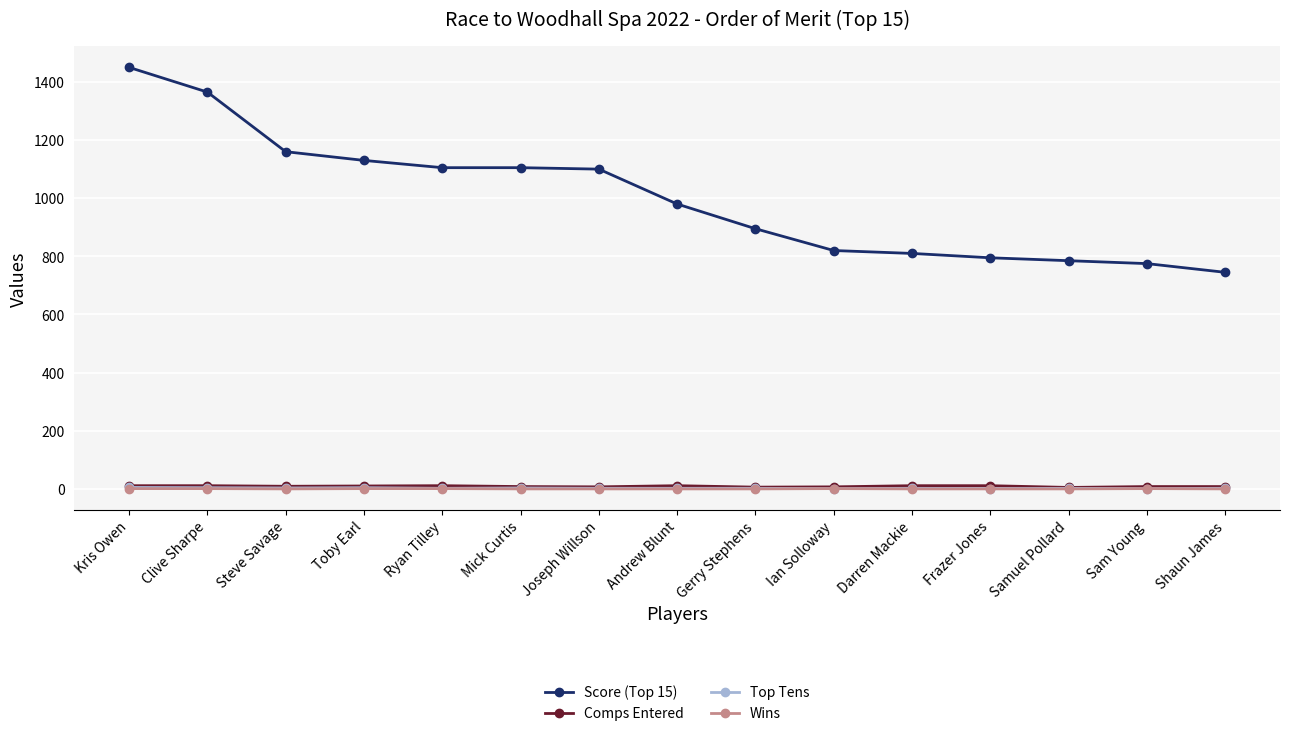

What is the label of the 15th point from the left?

Shaun James